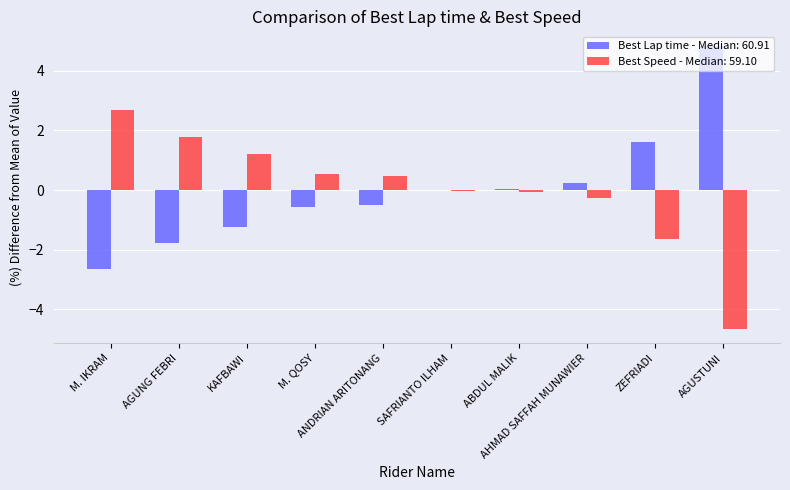

How many series are shown in this chart?

2